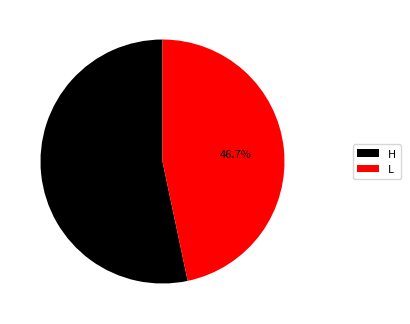

What is the ratio of the value at L to the value at H?

0.9